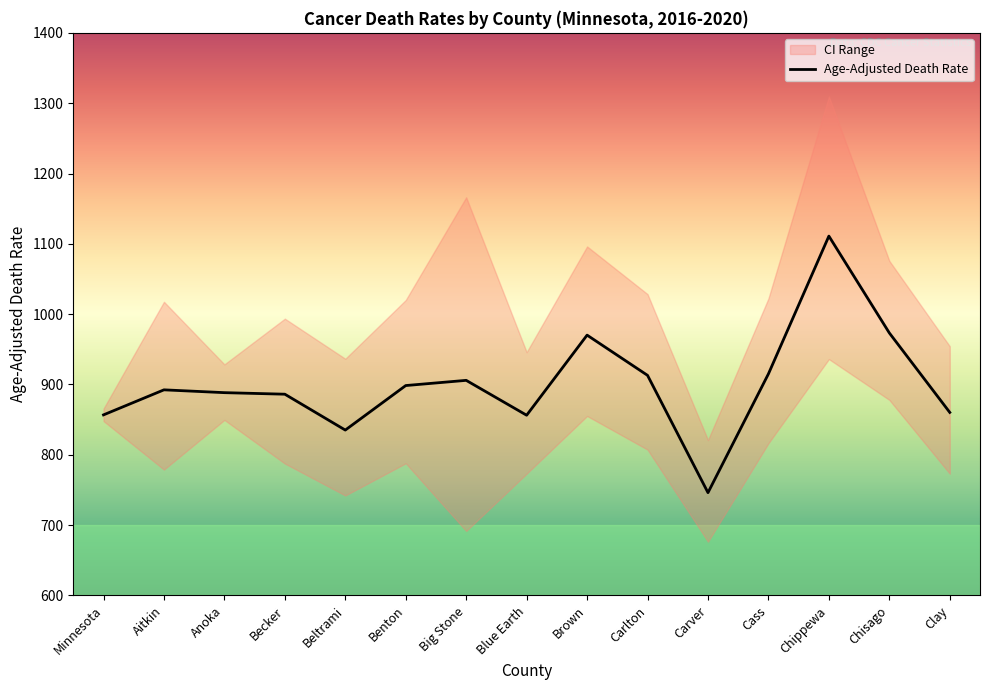

At how many categories does at least one series exceed 1206?

1